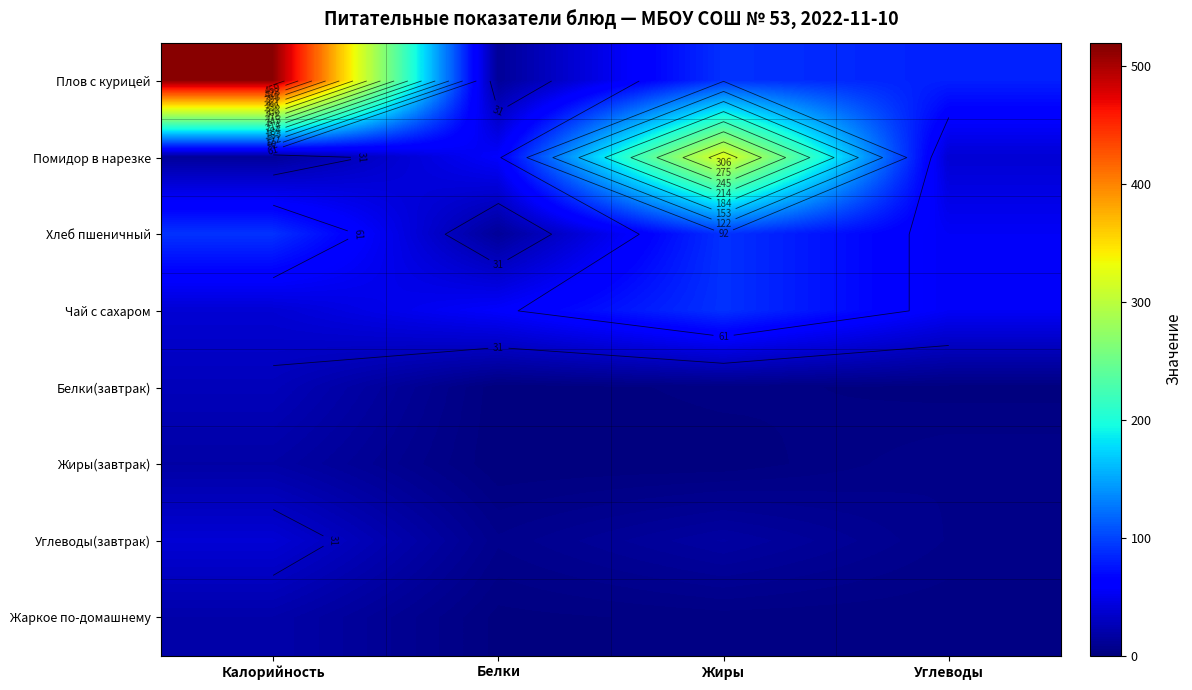

Between Углеводы and Калорийность, which is larger?

Калорийность